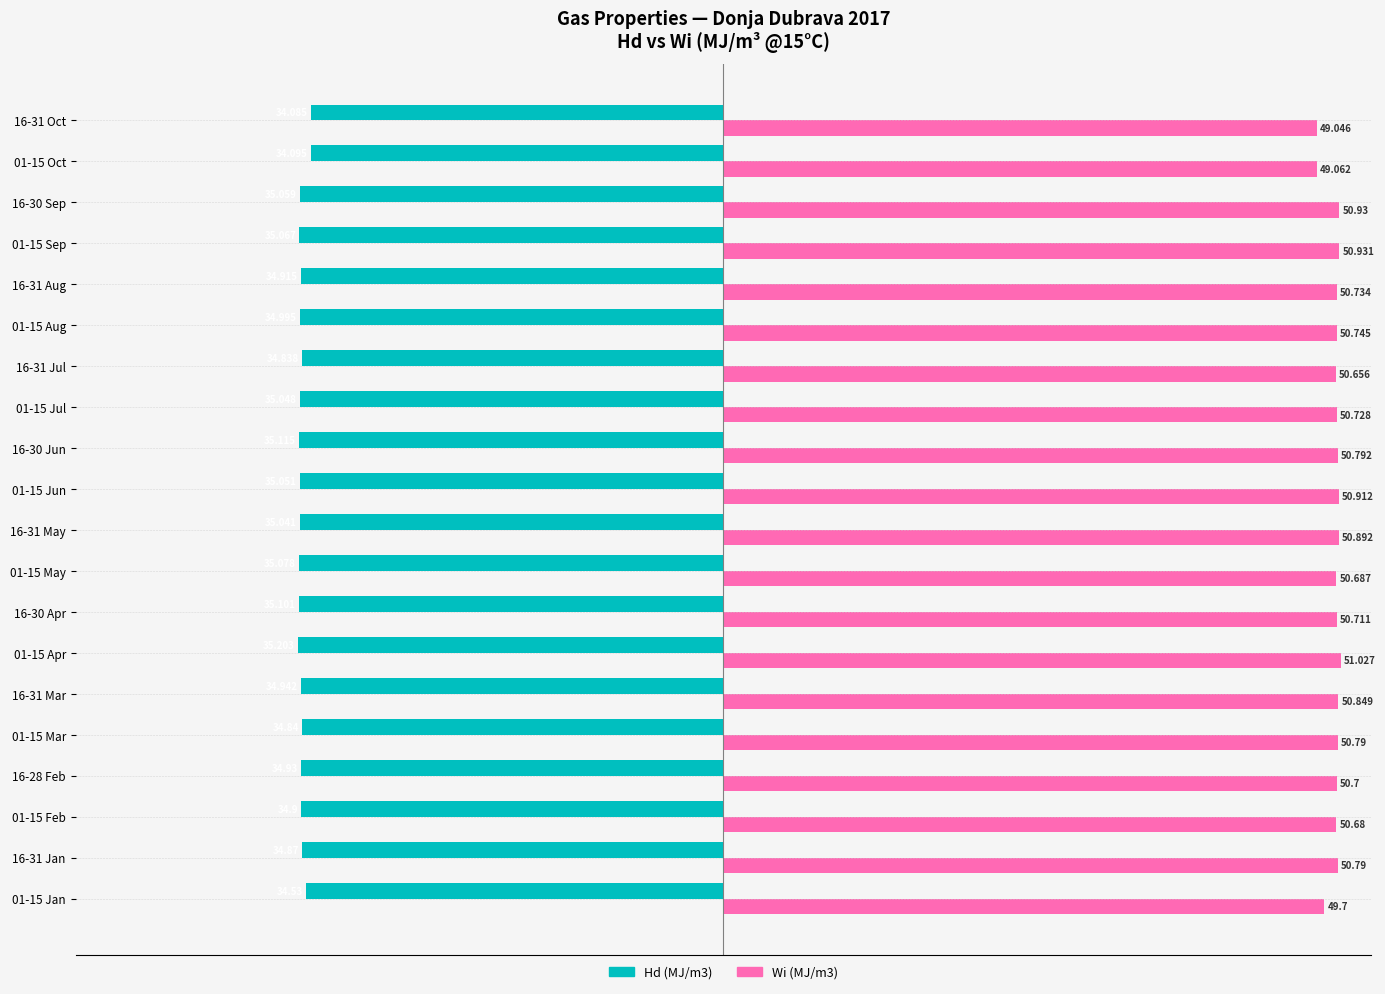

Which series has the widest spread of values?

Wi (MJ/m3)